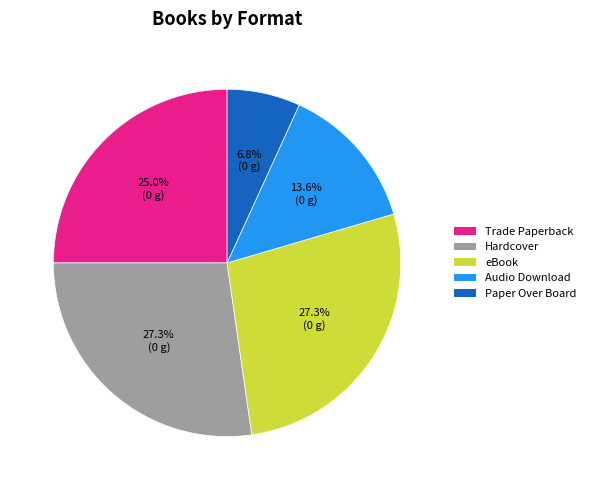

Do Hardcover and Trade Paperback together represent more than half of the pie?

Yes